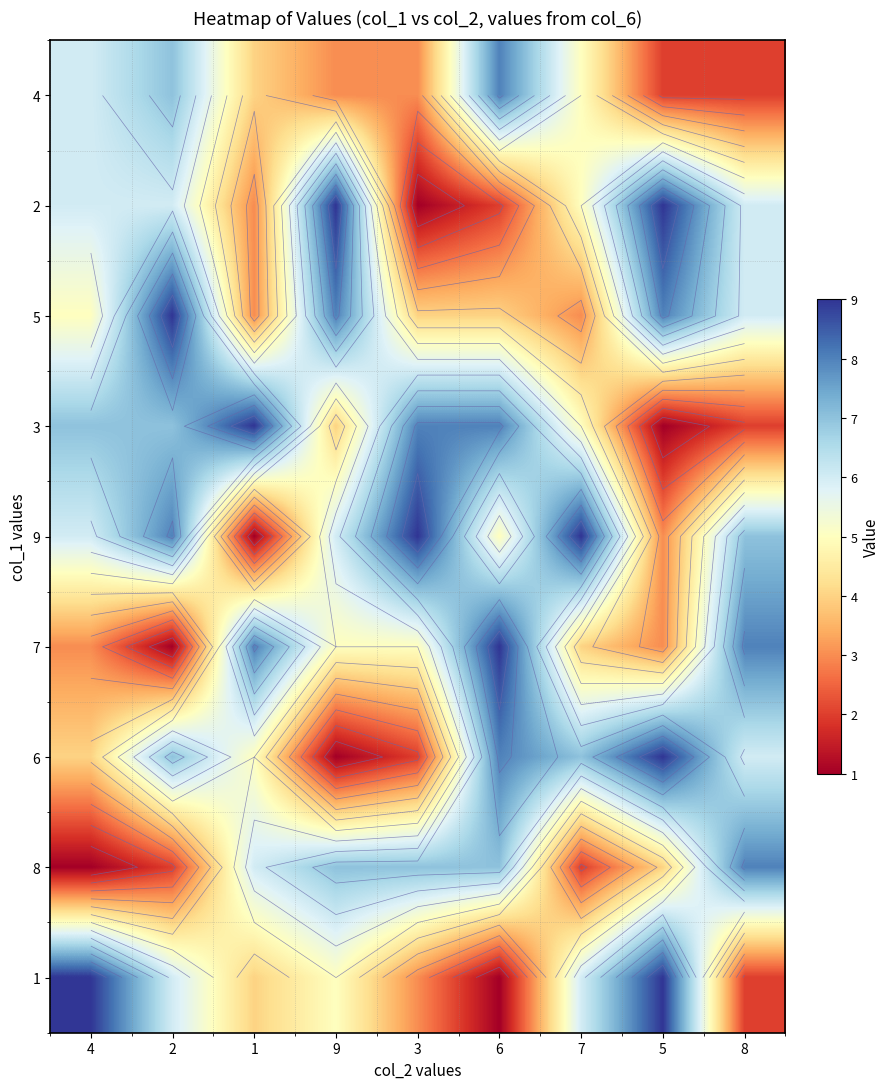

List the labels in order of 2 value, largest first.

9, 5, 4, 2, 8, 7, 1, 6, 3